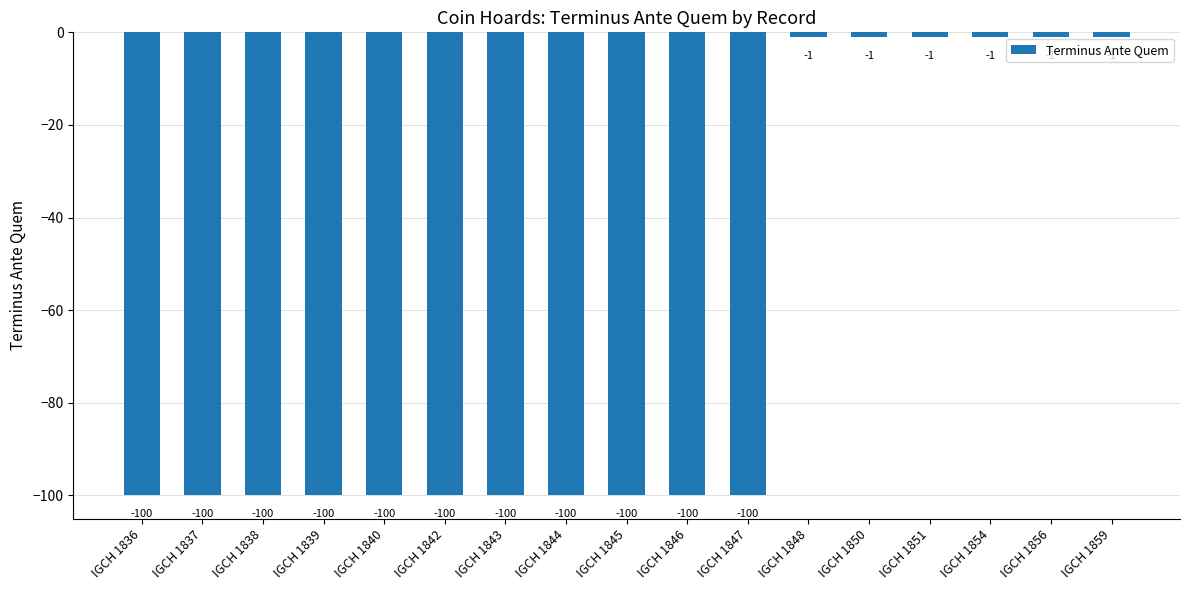

What is the approximate value at IGCH 1843?

-100